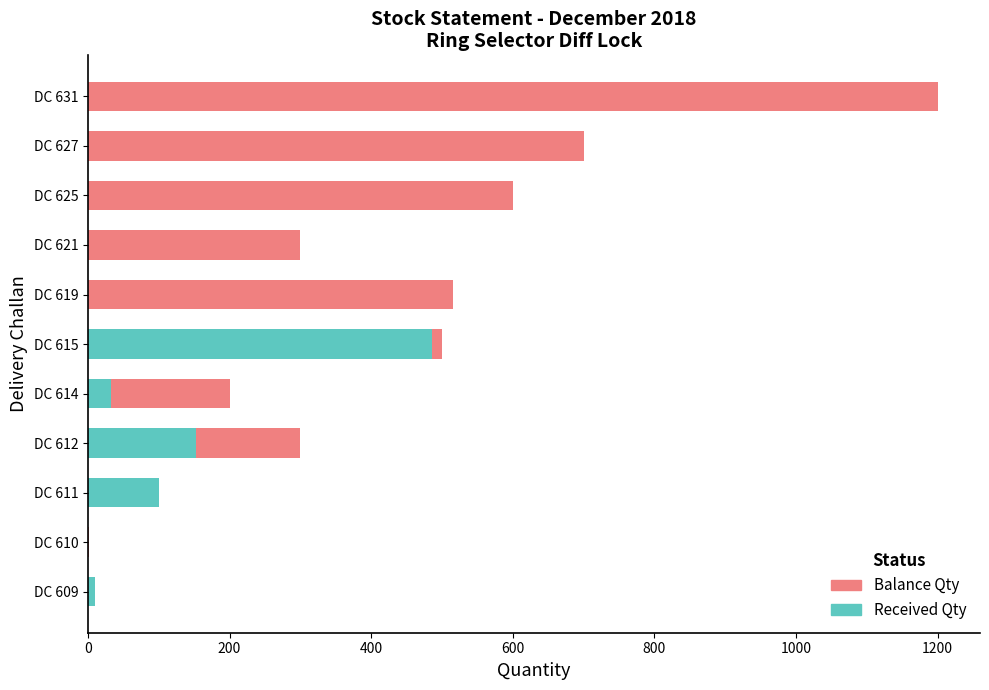

At which category is the sum across all series the highest?

DC 631